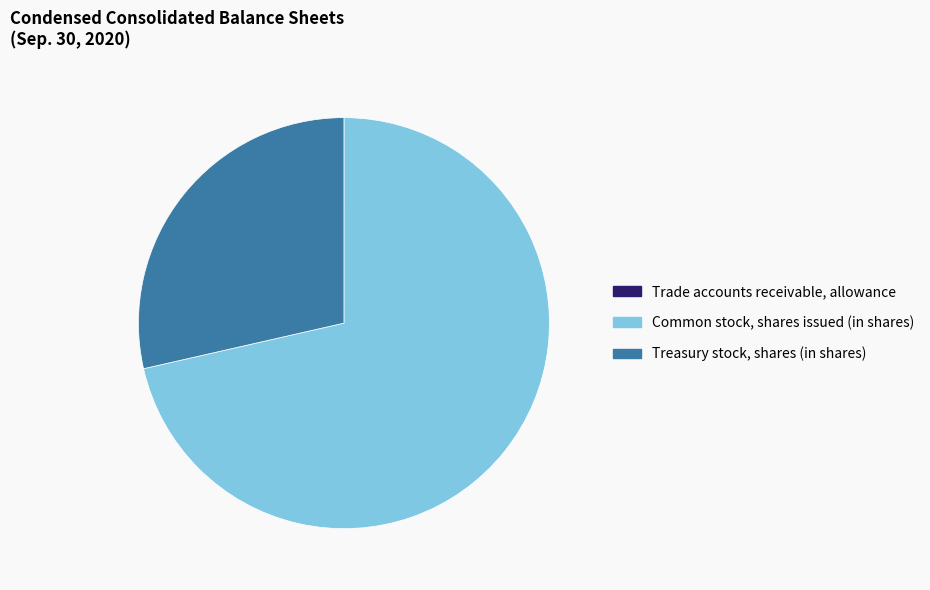

Which has a higher value, Treasury stock, shares (in shares) or Common stock, shares issued (in shares)?

Common stock, shares issued (in shares)